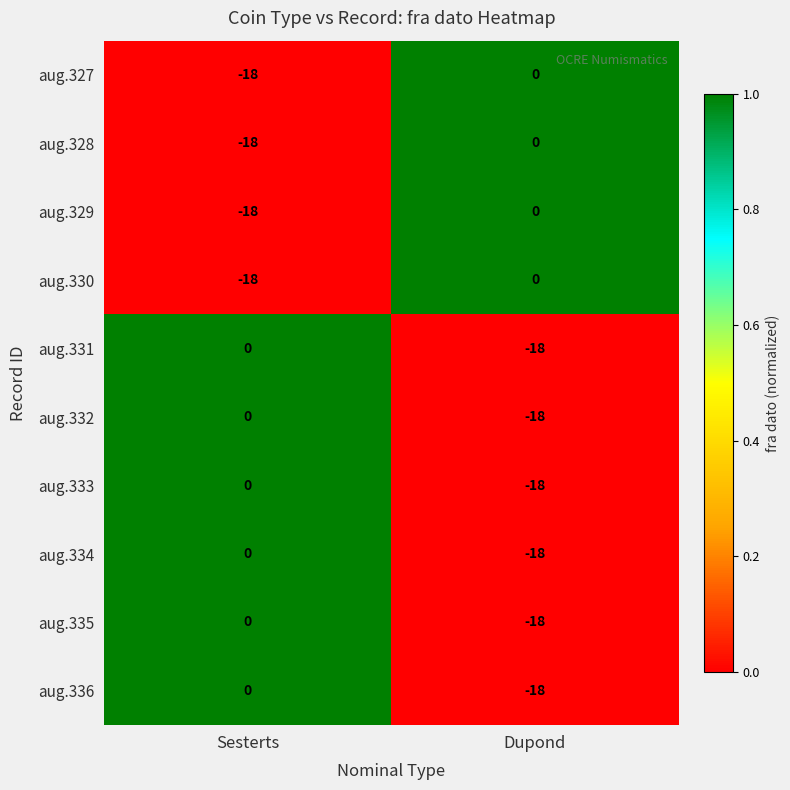

The value of aug.336 at Dupond is -30. True or false?

False